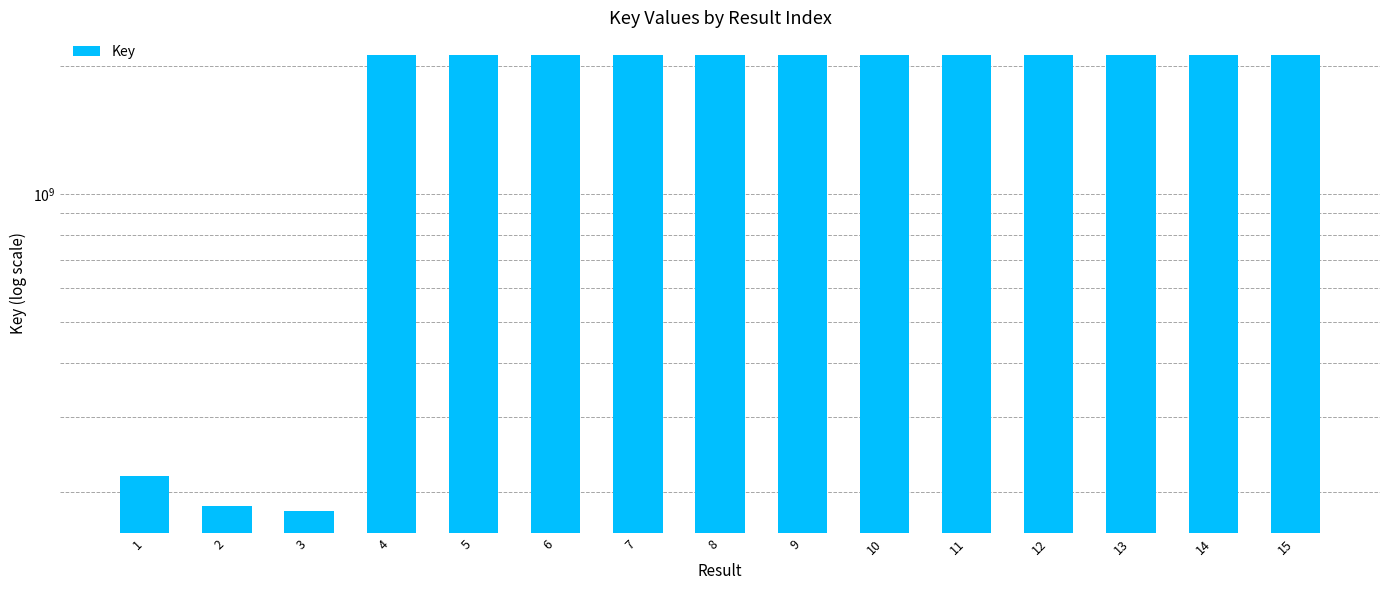

How many categories are shown in the chart?

15